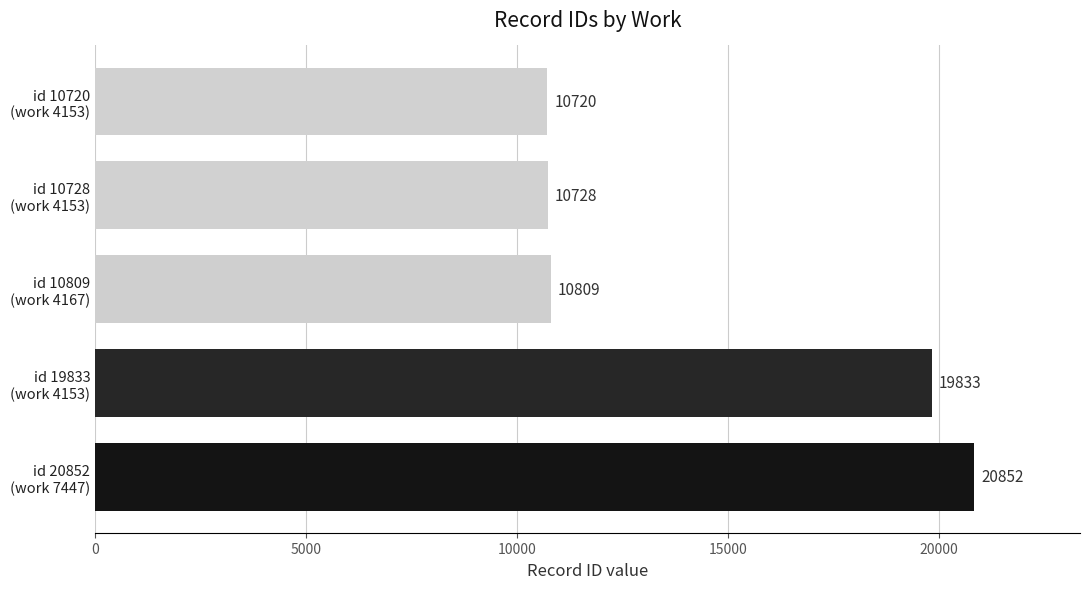

Does the chart contain stacked bars?

No